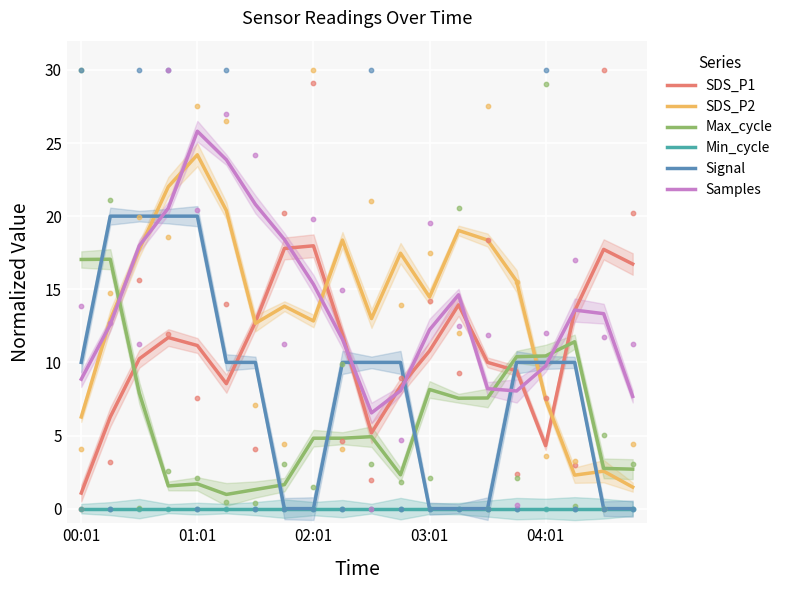

At how many categories does at least one series exceed 18?

10